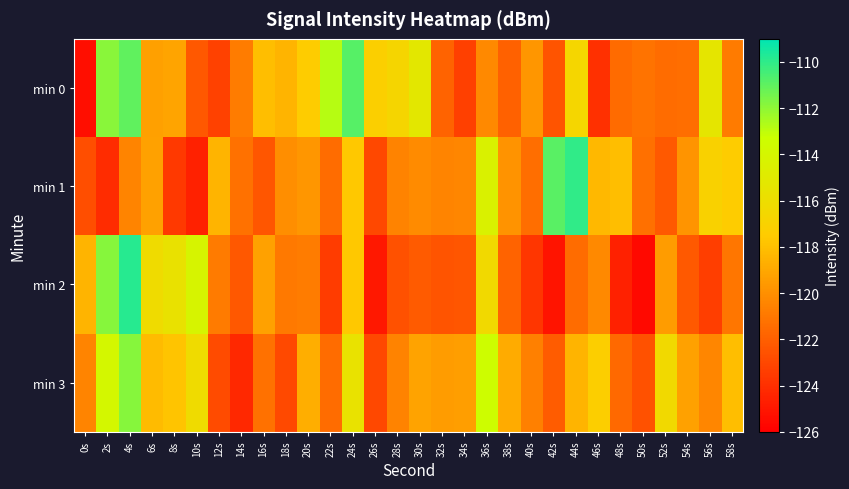

Between 26s and 44s, which is larger?

44s